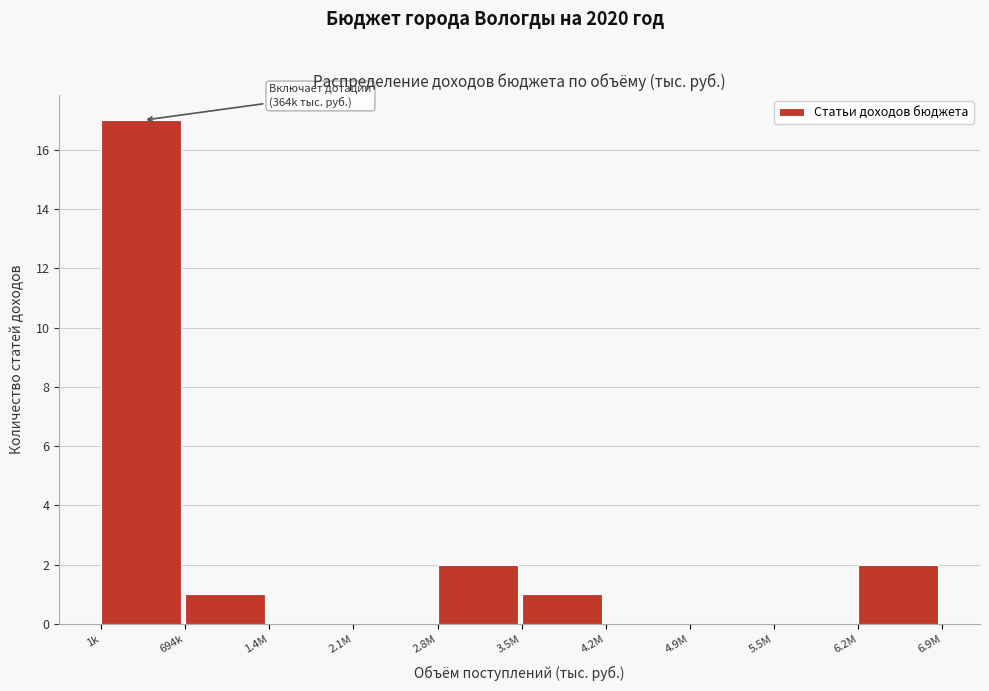

Reading left to right, transcribe all the data shown in this chart.

1k=17	694k=1	1.4M=0	2.1M=0	2.8M=2	3.5M=1	4.2M=0	4.9M=0	5.5M=0	6.2M=2